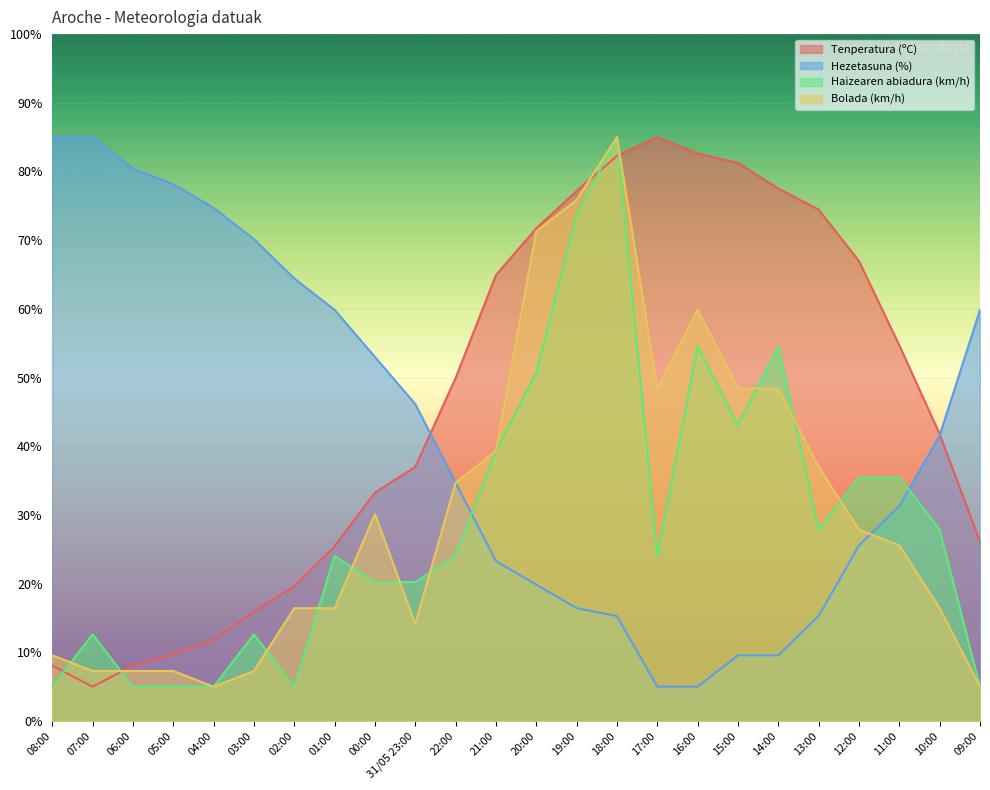

What is the lowest value of the Haizearen abiadura (km/h) series?

5.0